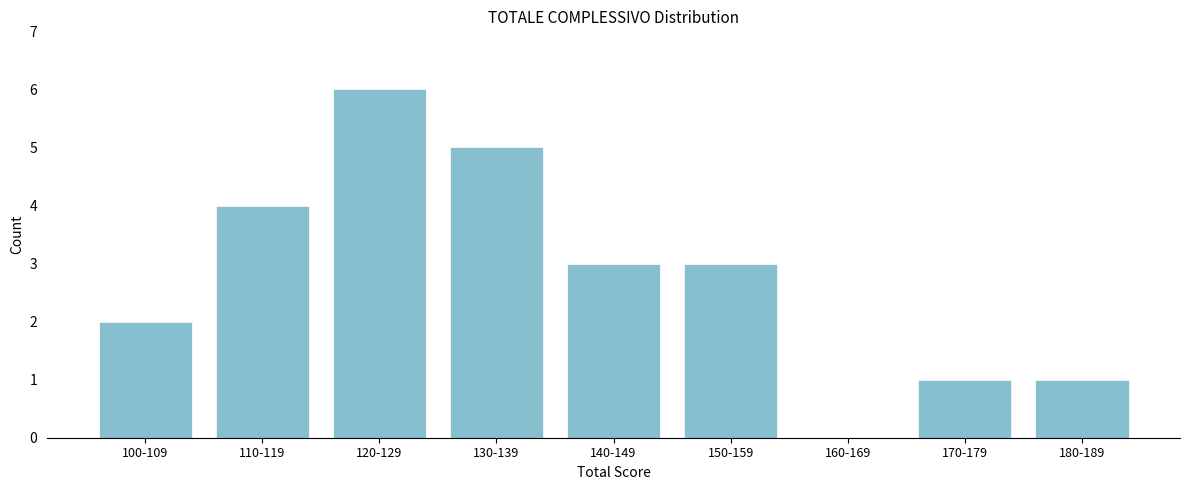

Reading left to right, list all the values displayed in this chart.

100-109=2	110-119=4	120-129=6	130-139=5	140-149=3	150-159=3	160-169=0	170-179=1	180-189=1